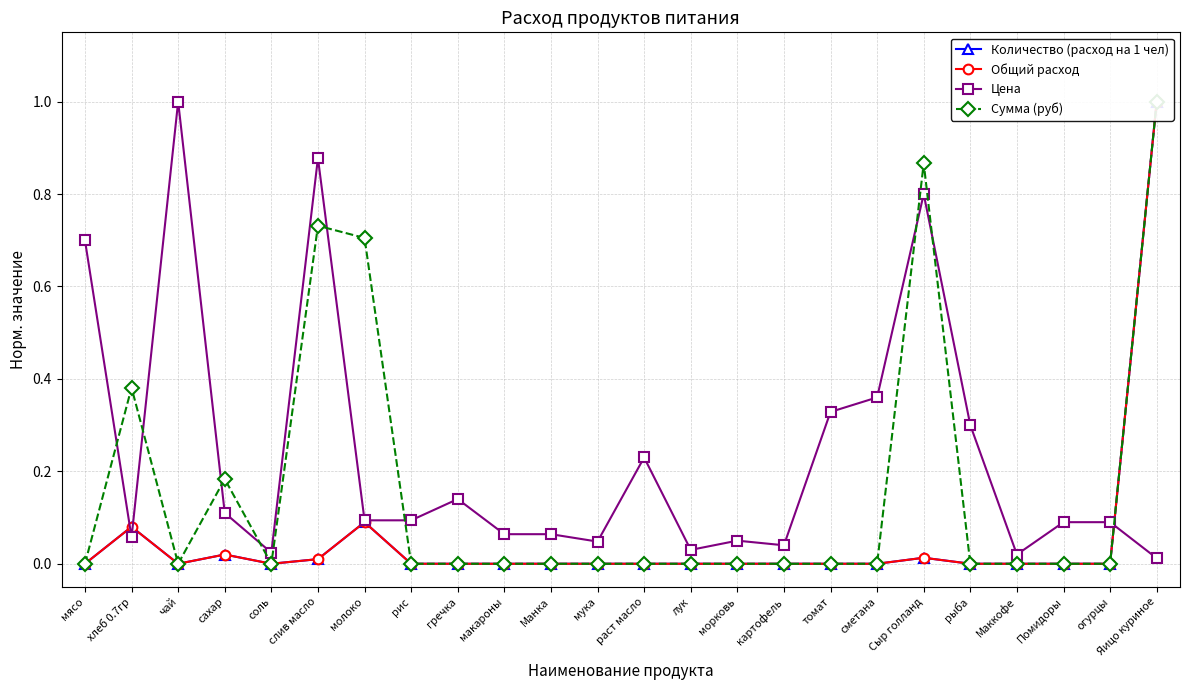

What is the label of the 16th point from the left?

картофель